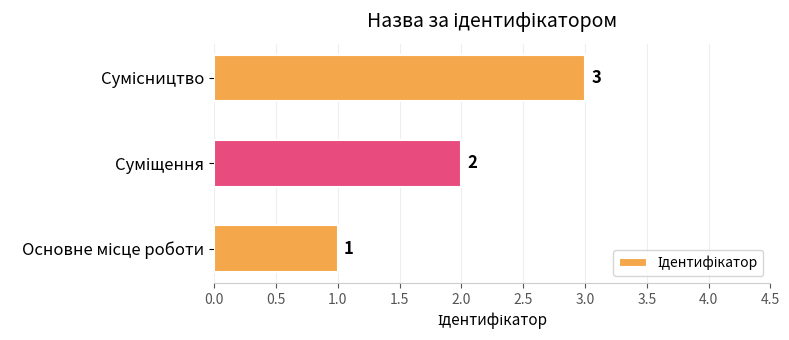

What is the sum of all values?

6